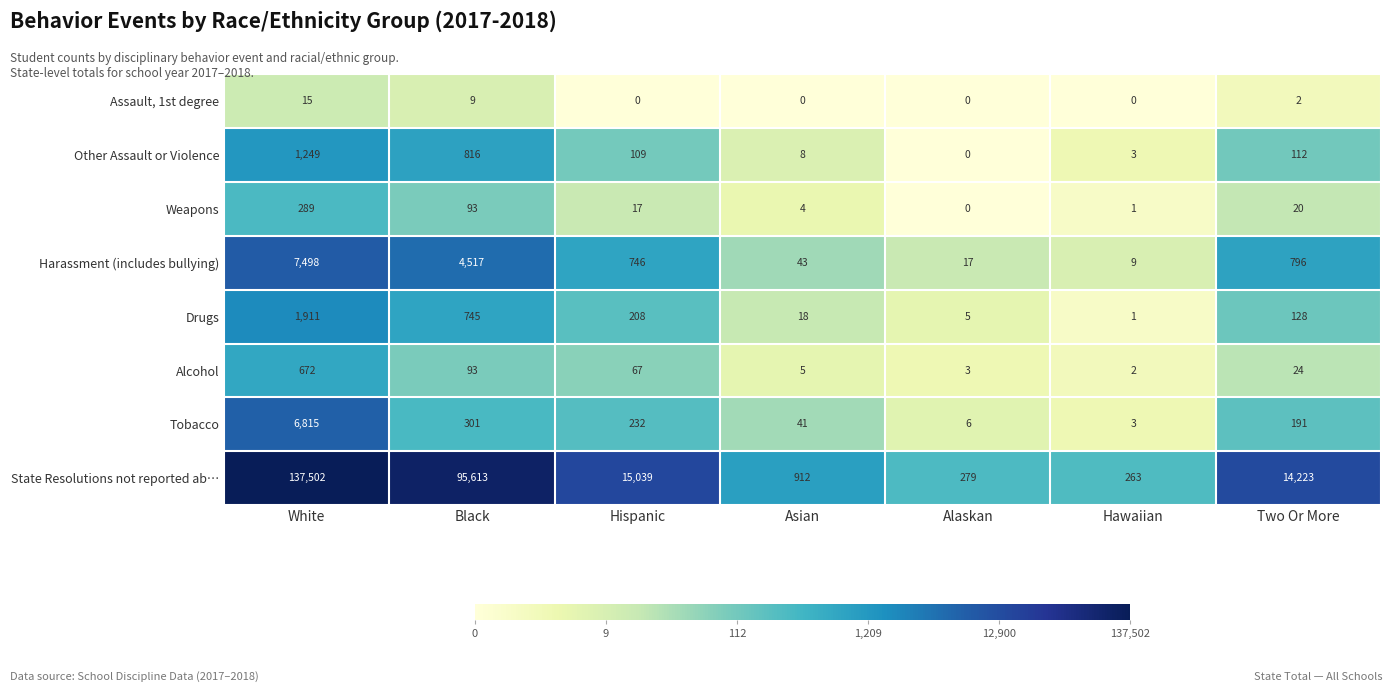

Rank the series by their maximum value, from highest to lowest.

State Resolutions not reported ab…, Harassment (includes bullying), Tobacco, Drugs, Other Assault or Violence, Alcohol, Weapons, Assault, 1st degree